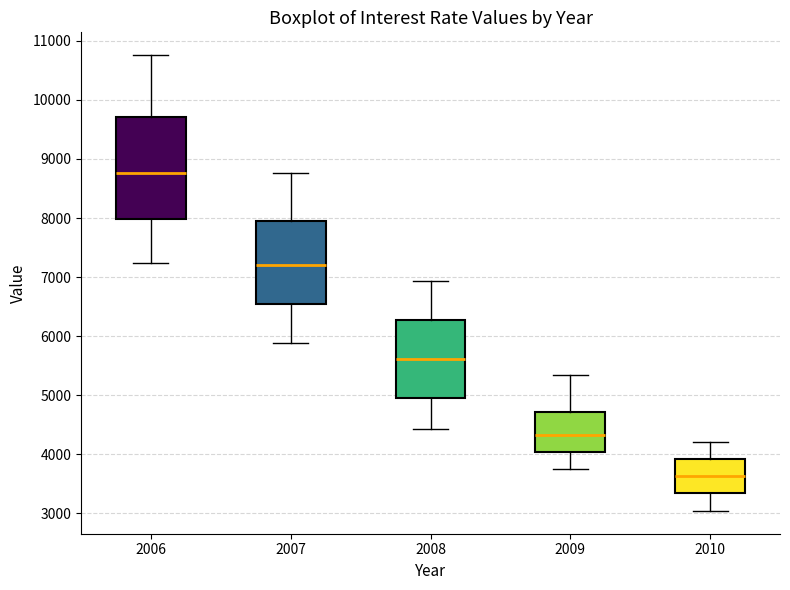

Which box's median line is the highest?

2006